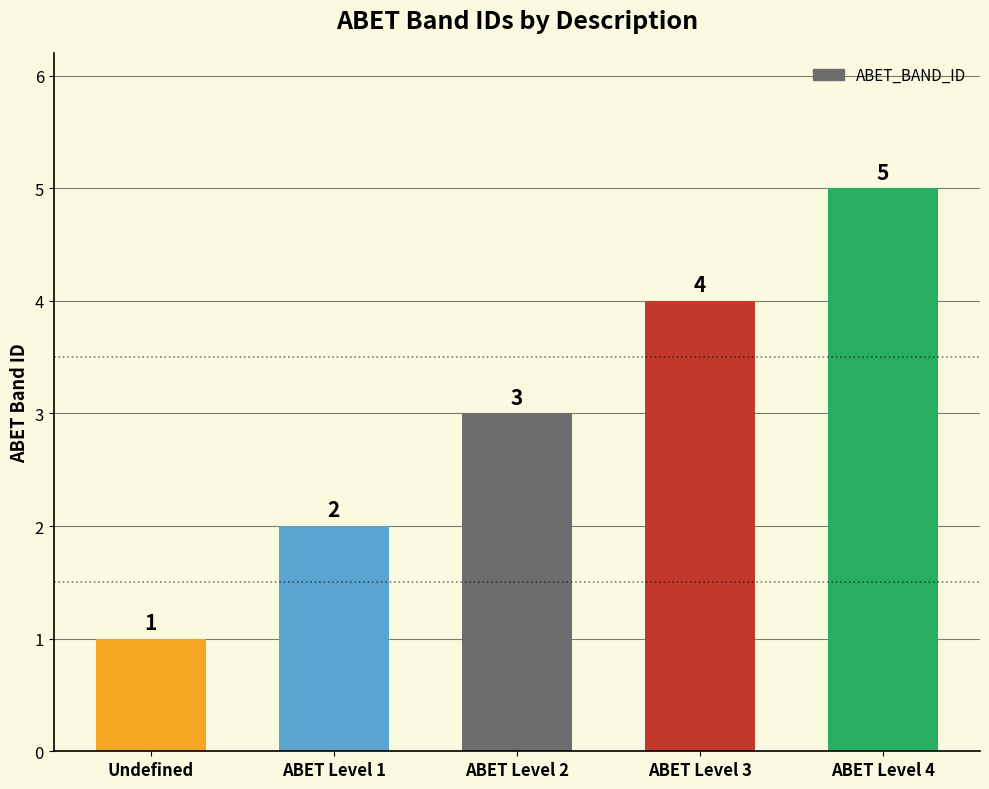

Which has a higher value, ABET Level 1 or ABET Level 3?

ABET Level 3